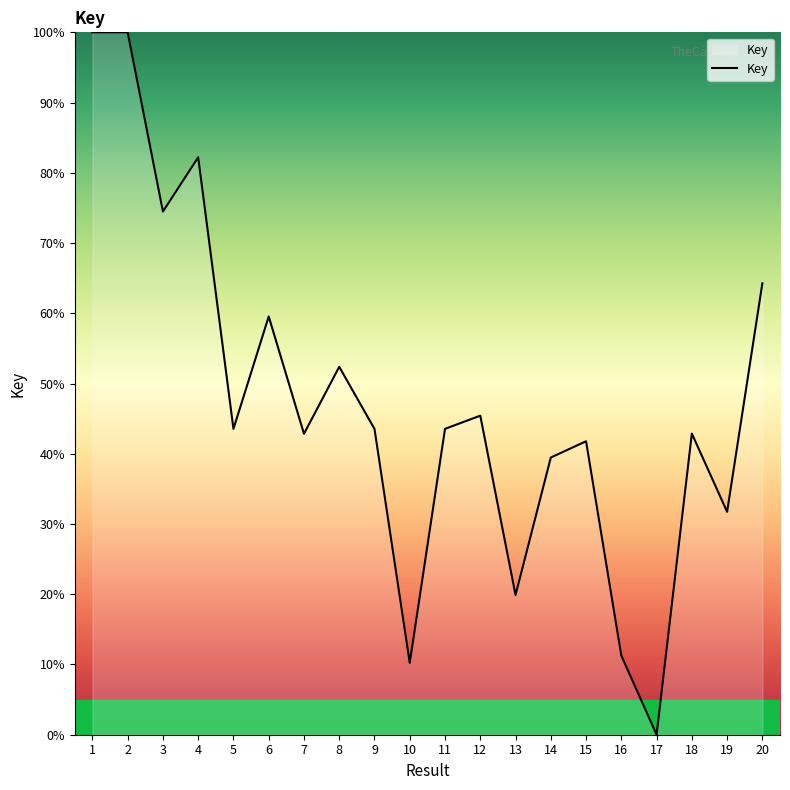

Is it true that the value at 1 is 100.0?

True